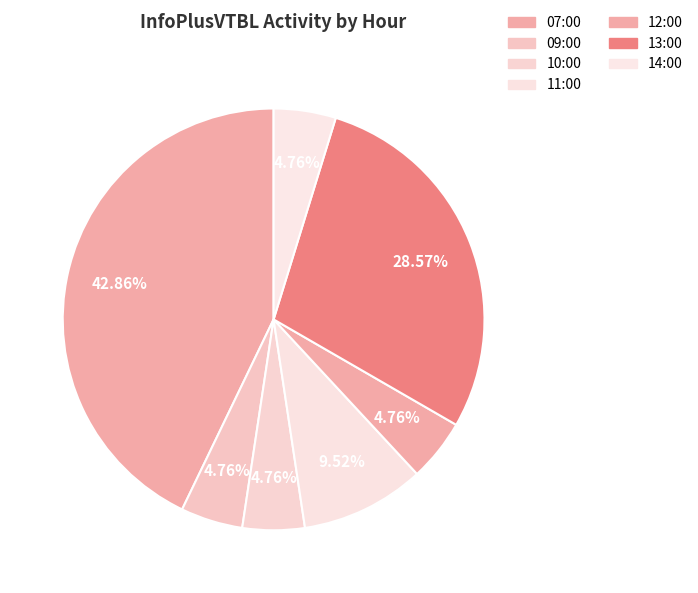

Is there a majority slice in this chart?

No